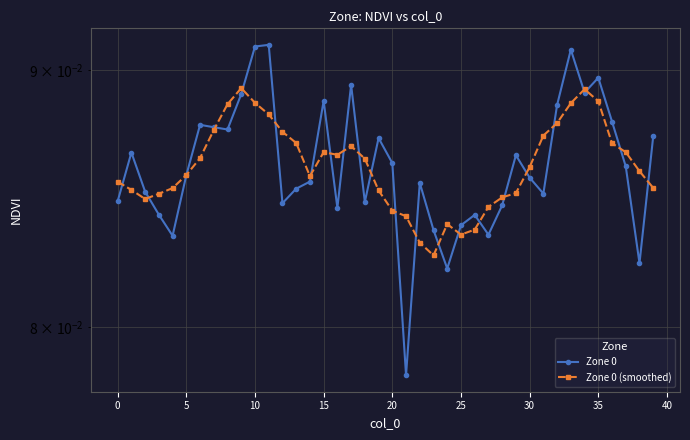

The Zone 0 series shows 0.1 at 24. True or false?

True